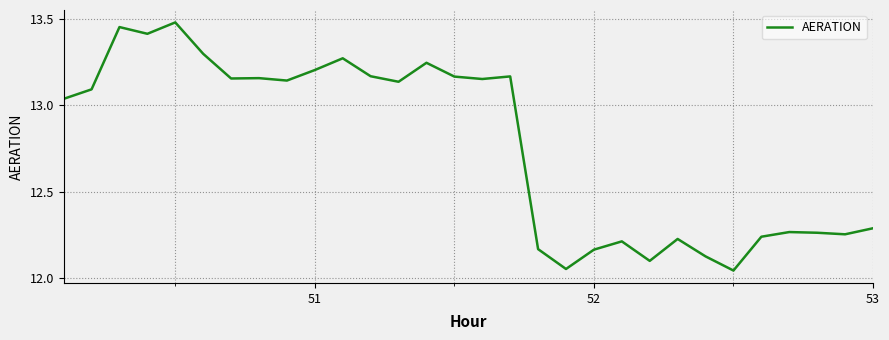

What is the difference between the maximum and minimum values?

1.4